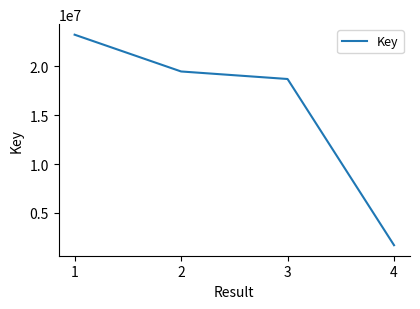

How many lines are shown in the chart?

1